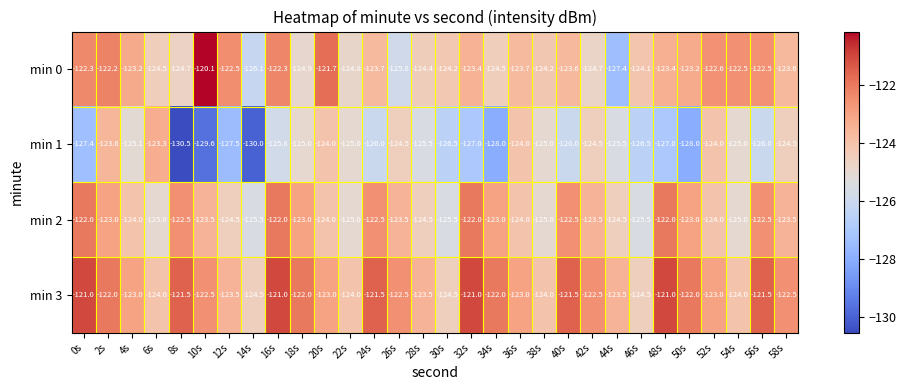

List the series in order of their peak value, highest first.

min 0, min 3, min 2, min 1